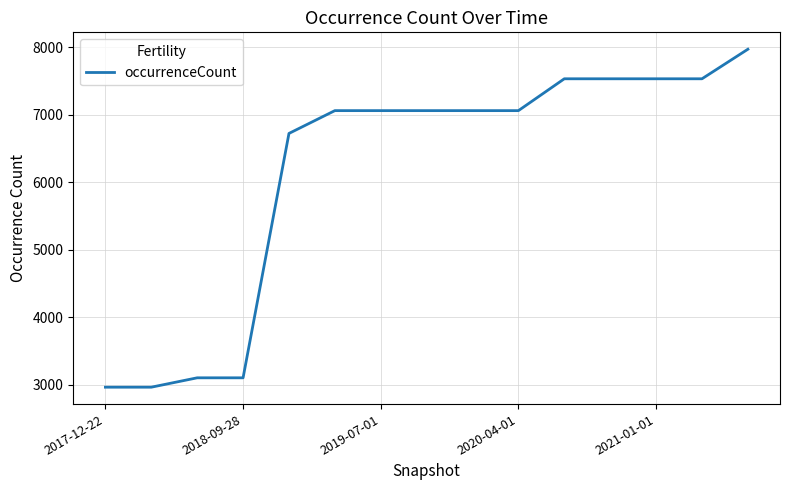

What is the difference between the maximum and minimum values?

5009